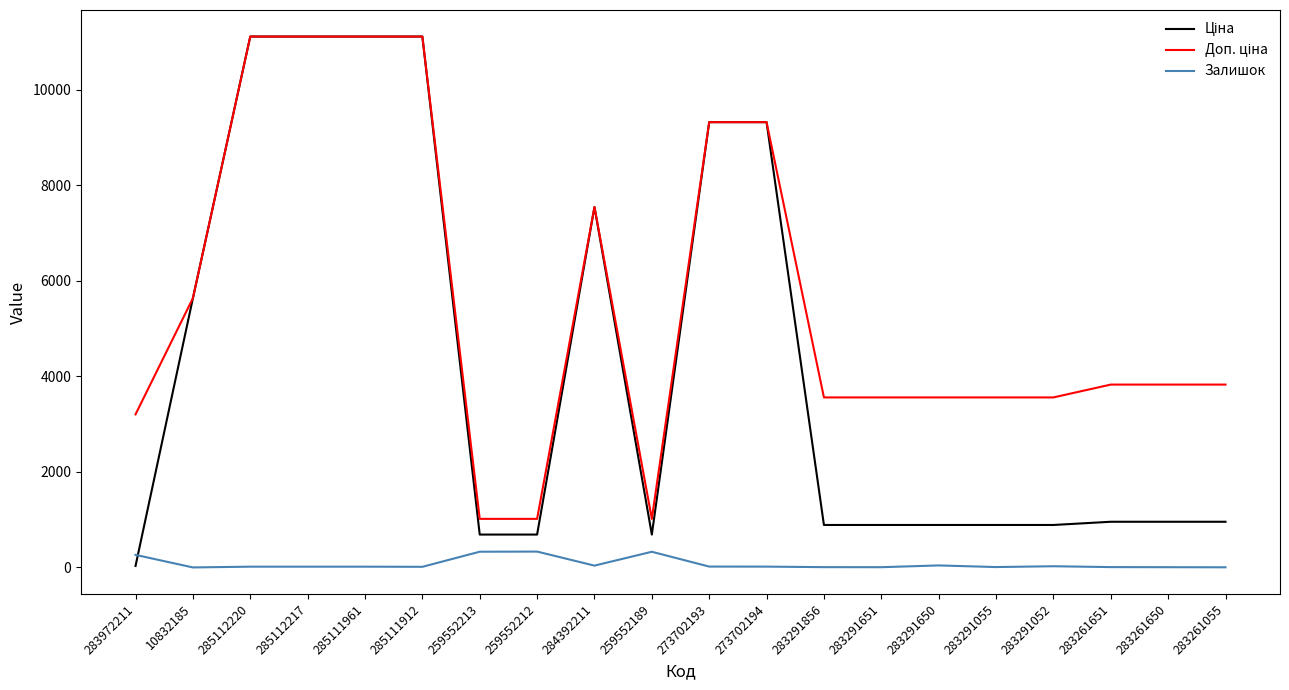

What is the total value across all series at 259552213?

2036.9